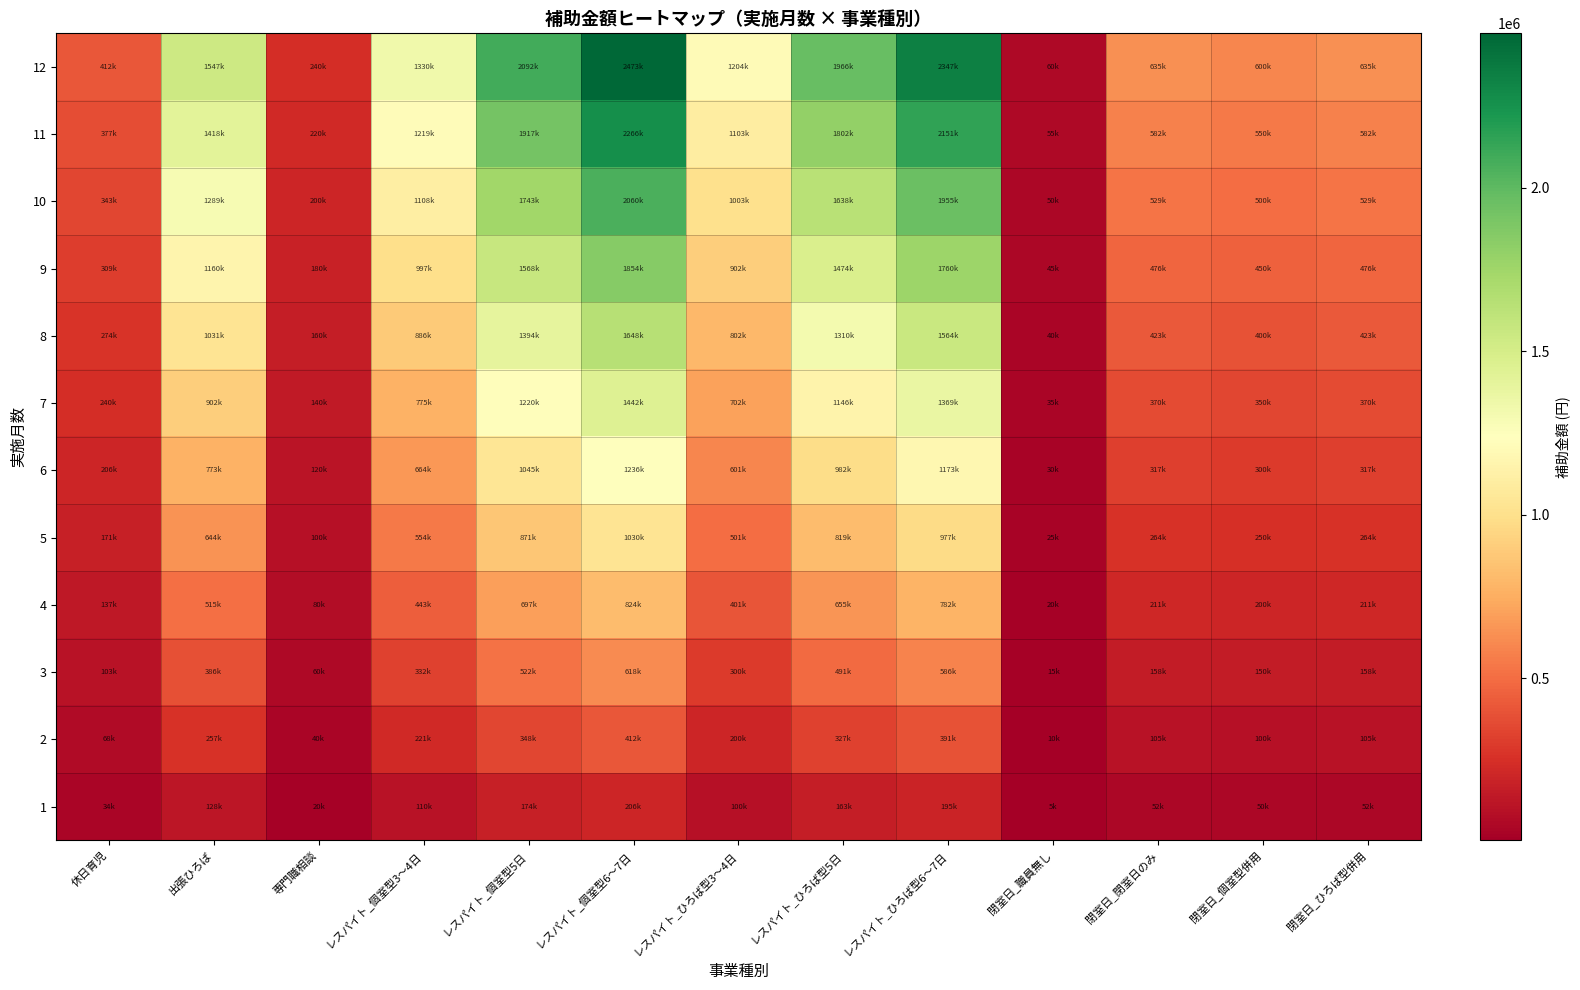

Reading right to left, list all the values displayed in this chart.

12: 閉室日_ひろば型併用=635000	閉室日_個室型併用=600000	閉室日_閉室日のみ=635000	閉室日_職員無し=60000	レスパイト_ひろば型6～7日=2347000	レスパイト_ひろば型5日=1966000	レスパイト_ひろば型3～4日=1204000	レスパイト_個室型6～7日=2473000	レスパイト_個室型5日=2092000	レスパイト_個室型3～4日=1330000	専門職相談=240000	出張ひろば=1547000	休日育児=412000
11: 閉室日_ひろば型併用=582000	閉室日_個室型併用=550000	閉室日_閉室日のみ=582000	閉室日_職員無し=55000	レスパイト_ひろば型6～7日=2151000	レスパイト_ひろば型5日=1802000	レスパイト_ひろば型3～4日=1103000	レスパイト_個室型6～7日=2266000	レスパイト_個室型5日=1917000	レスパイト_個室型3～4日=1219000	専門職相談=220000	出張ひろば=1418000	休日育児=377000
10: 閉室日_ひろば型併用=529000	閉室日_個室型併用=500000	閉室日_閉室日のみ=529000	閉室日_職員無し=50000	レスパイト_ひろば型6～7日=1955000	レスパイト_ひろば型5日=1638000	レスパイト_ひろば型3～4日=1003000	レスパイト_個室型6～7日=2060000	レスパイト_個室型5日=1743000	レスパイト_個室型3～4日=1108000	専門職相談=200000	出張ひろば=1289000	休日育児=343000
9: 閉室日_ひろば型併用=476000	閉室日_個室型併用=450000	閉室日_閉室日のみ=476000	閉室日_職員無し=45000	レスパイト_ひろば型6～7日=1760000	レスパイト_ひろば型5日=1474000	レスパイト_ひろば型3～4日=902000	レスパイト_個室型6～7日=1854000	レスパイト_個室型5日=1568000	レスパイト_個室型3～4日=997000	専門職相談=180000	出張ひろば=1160000	休日育児=309000
8: 閉室日_ひろば型併用=423000	閉室日_個室型併用=400000	閉室日_閉室日のみ=423000	閉室日_職員無し=40000	レスパイト_ひろば型6～7日=1564000	レスパイト_ひろば型5日=1310000	レスパイト_ひろば型3～4日=802000	レスパイト_個室型6～7日=1648000	レスパイト_個室型5日=1394000	レスパイト_個室型3～4日=886000	専門職相談=160000	出張ひろば=1031000	休日育児=274000
7: 閉室日_ひろば型併用=370000	閉室日_個室型併用=350000	閉室日_閉室日のみ=370000	閉室日_職員無し=35000	レスパイト_ひろば型6～7日=1369000	レスパイト_ひろば型5日=1146000	レスパイト_ひろば型3～4日=702000	レスパイト_個室型6～7日=1442000	レスパイト_個室型5日=1220000	レスパイト_個室型3～4日=775000	専門職相談=140000	出張ひろば=902000	休日育児=240000
6: 閉室日_ひろば型併用=317000	閉室日_個室型併用=300000	閉室日_閉室日のみ=317000	閉室日_職員無し=30000	レスパイト_ひろば型6～7日=1173000	レスパイト_ひろば型5日=982000	レスパイト_ひろば型3～4日=601000	レスパイト_個室型6～7日=1236000	レスパイト_個室型5日=1045000	レスパイト_個室型3～4日=664000	専門職相談=120000	出張ひろば=773000	休日育児=206000
5: 閉室日_ひろば型併用=264000	閉室日_個室型併用=250000	閉室日_閉室日のみ=264000	閉室日_職員無し=25000	レスパイト_ひろば型6～7日=977000	レスパイト_ひろば型5日=819000	レスパイト_ひろば型3～4日=501000	レスパイト_個室型6～7日=1030000	レスパイト_個室型5日=871000	レスパイト_個室型3～4日=554000	専門職相談=100000	出張ひろば=644000	休日育児=171000
4: 閉室日_ひろば型併用=211000	閉室日_個室型併用=200000	閉室日_閉室日のみ=211000	閉室日_職員無し=20000	レスパイト_ひろば型6～7日=782000	レスパイト_ひろば型5日=655000	レスパイト_ひろば型3～4日=401000	レスパイト_個室型6～7日=824000	レスパイト_個室型5日=697000	レスパイト_個室型3～4日=443000	専門職相談=80000	出張ひろば=515000	休日育児=137300
3: 閉室日_ひろば型併用=158000	閉室日_個室型併用=150000	閉室日_閉室日のみ=158000	閉室日_職員無し=15000	レスパイト_ひろば型6～7日=586000	レスパイト_ひろば型5日=491000	レスパイト_ひろば型3～4日=300000	レスパイト_個室型6～7日=618000	レスパイト_個室型5日=522000	レスパイト_個室型3～4日=332000	専門職相談=60000	出張ひろば=386000	休日育児=103000
2: 閉室日_ひろば型併用=105000	閉室日_個室型併用=100000	閉室日_閉室日のみ=105000	閉室日_職員無し=10000	レスパイト_ひろば型6～7日=391000	レスパイト_ひろば型5日=327000	レスパイト_ひろば型3～4日=200000	レスパイト_個室型6～7日=412000	レスパイト_個室型5日=348000	レスパイト_個室型3～4日=221000	専門職相談=40000	出張ひろば=257000	休日育児=68000
1: 閉室日_ひろば型併用=52000	閉室日_個室型併用=50000	閉室日_閉室日のみ=52000	閉室日_職員無し=5000	レスパイト_ひろば型6～7日=195000	レスパイト_ひろば型5日=163000	レスパイト_ひろば型3～4日=100000	レスパイト_個室型6～7日=206000	レスパイト_個室型5日=174000	レスパイト_個室型3～4日=110000	専門職相談=20000	出張ひろば=128000	休日育児=34000